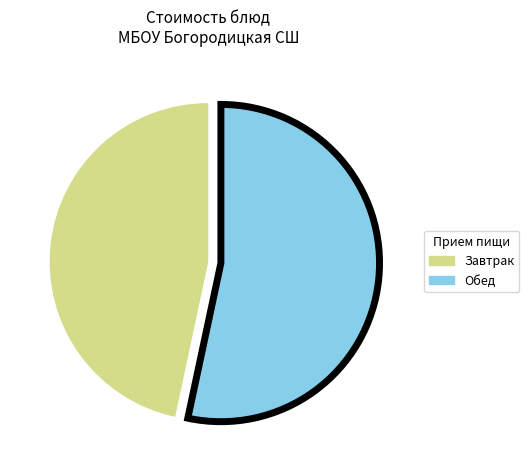

Is the sum of Завтрак and Обед greater than half?

Yes